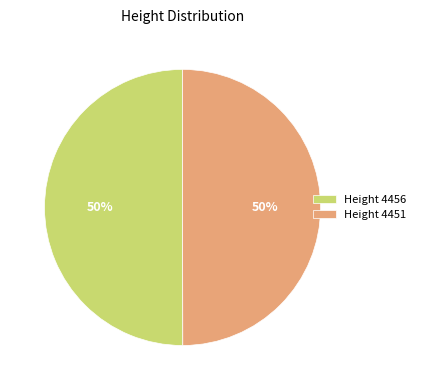

Is it true that Height 4451 is 38% of the pie?

False